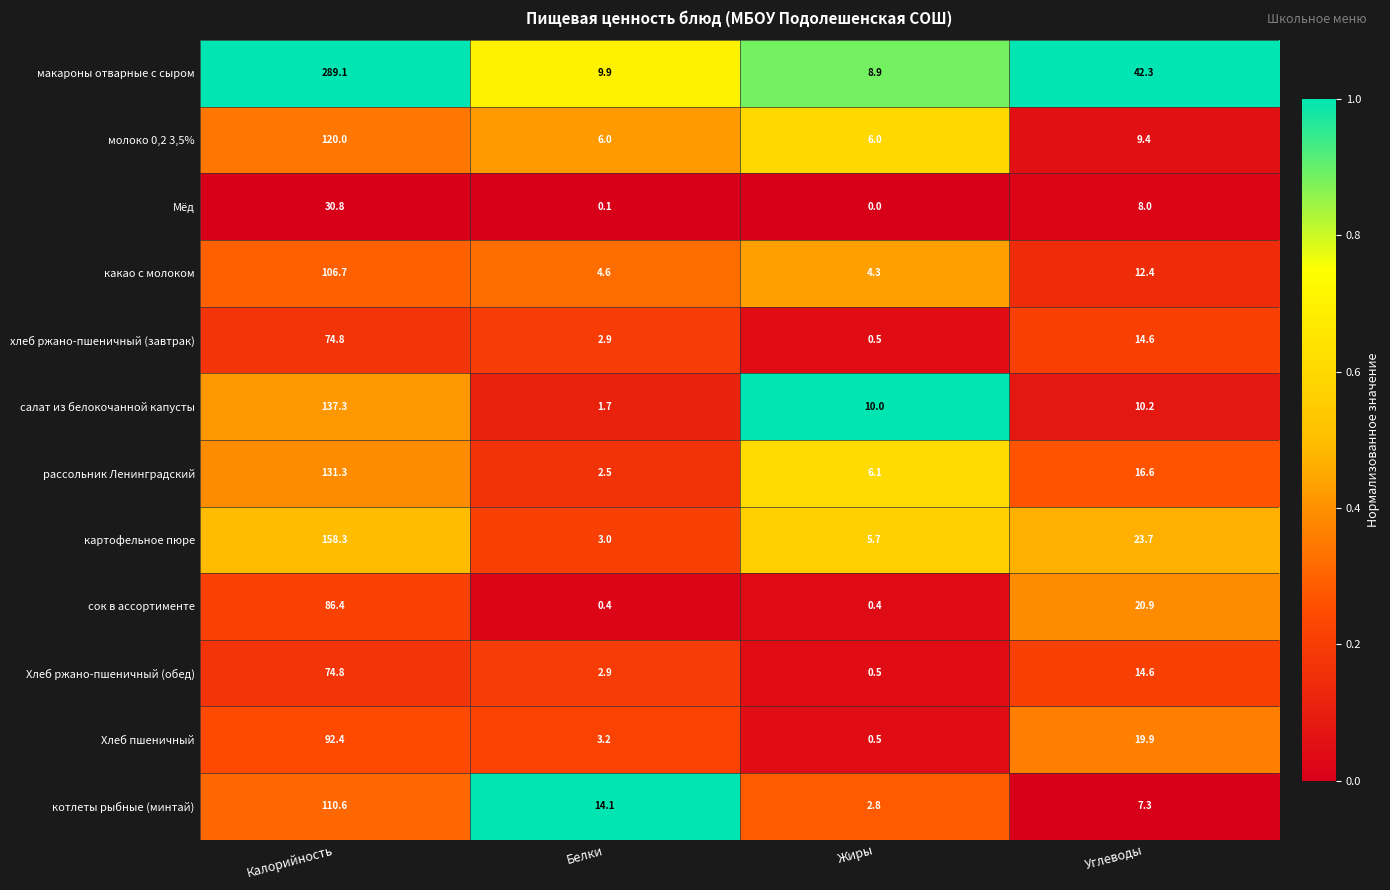

Is it true that рассольник Ленинградский equals 6.1 at Жиры?

True